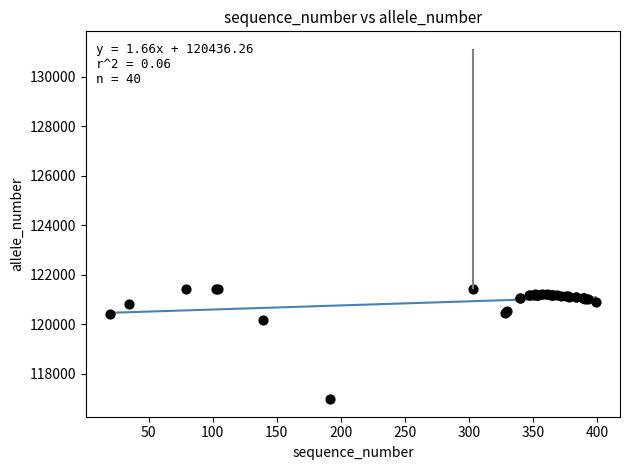

What Y value in the scatter plot is closest to 119197?

120166